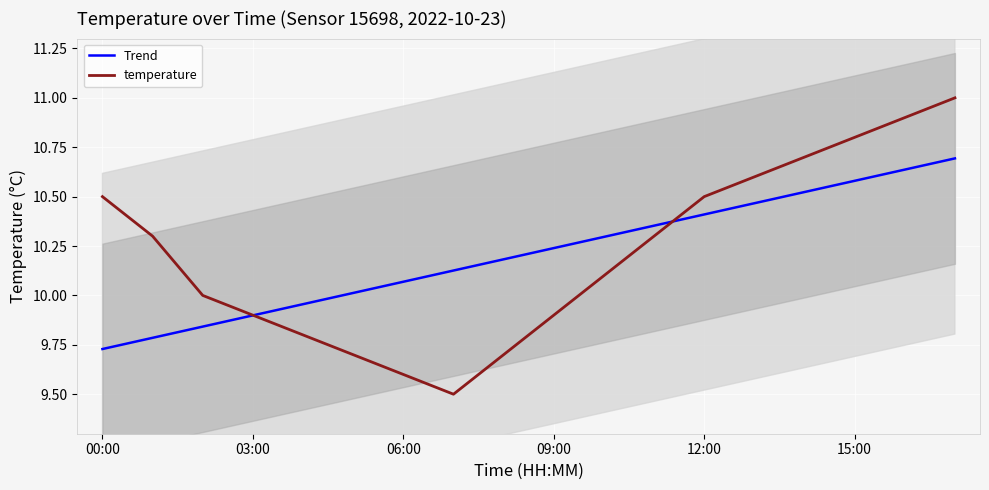

List the series in order of their peak value, lowest first.

Trend, temperature